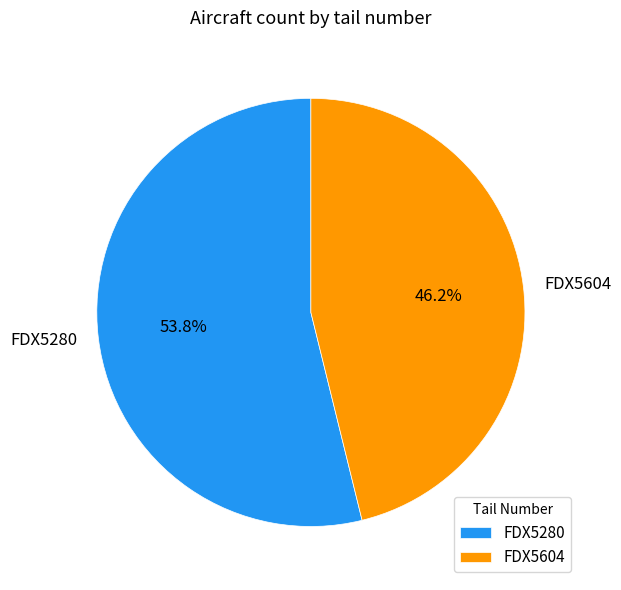

How much of the chart is everything except FDX5280?

46.2%